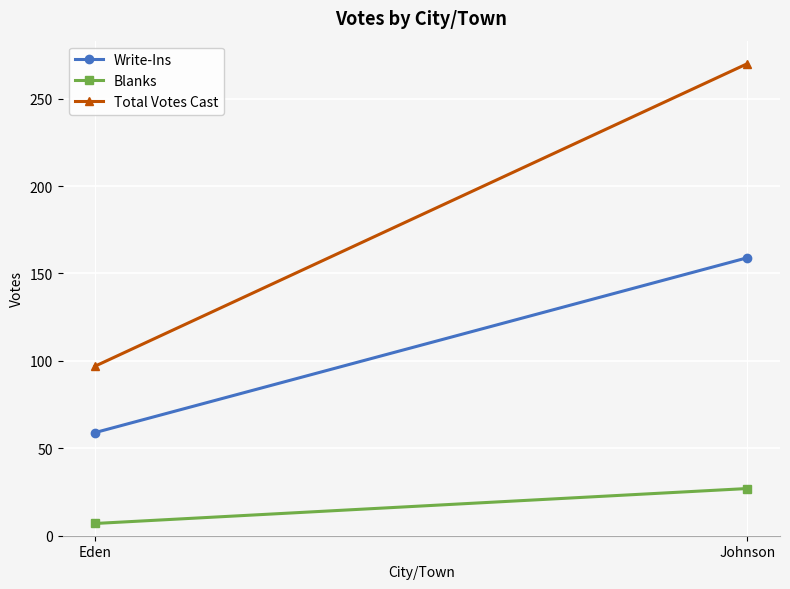

Rank the categories by Blanks value from highest to lowest.

Johnson, Eden